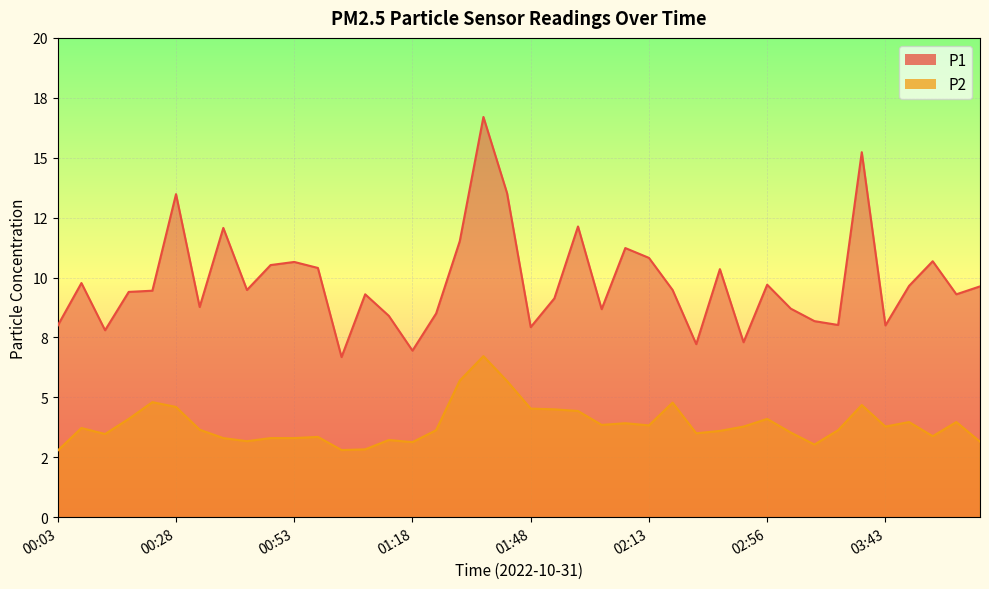

At which label does P2 first exceed 3?

00:08